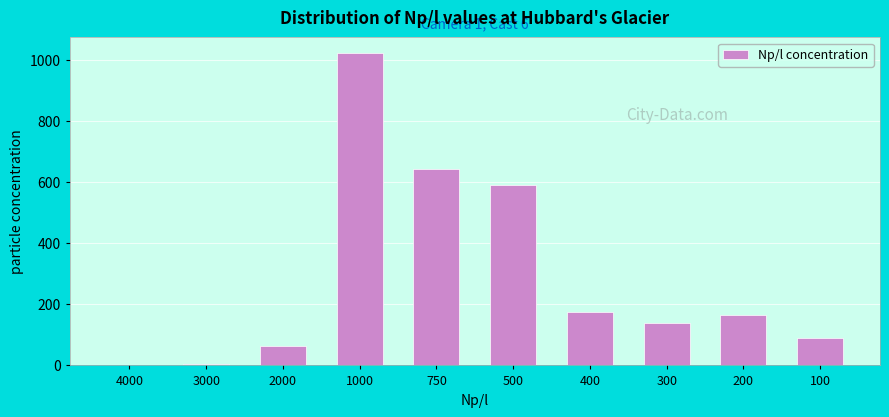

Reading left to right, what are all the values shown in this chart?

4000=1.6	3000=6.2	2000=62.4	1000=1023.7	750=644.0	500=592.5	400=173.9	300=138.8	200=166.1	100=90.4